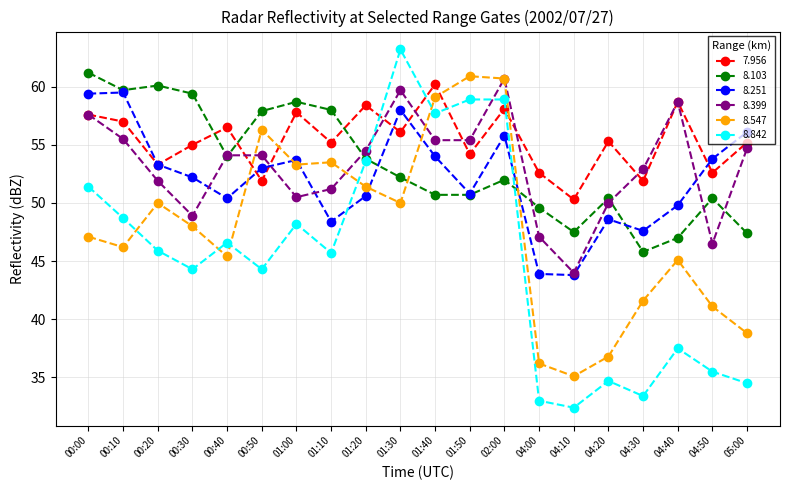

What is the highest value of the 8.251 series?

59.5